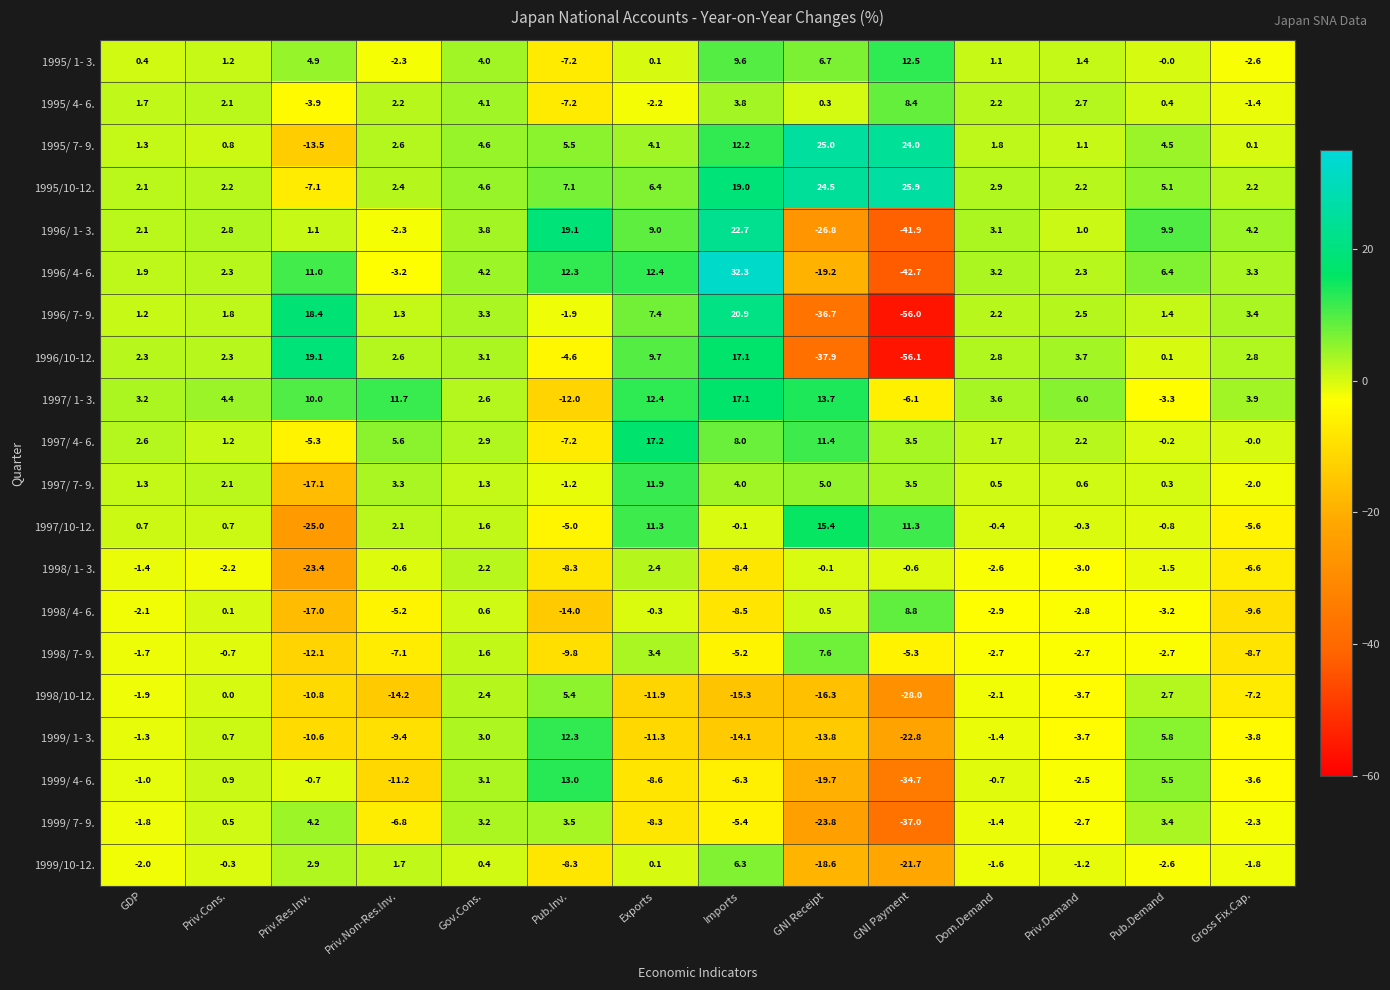

The 1995/ 7- 9. series shows 4.6 at Gov.Cons.. True or false?

True